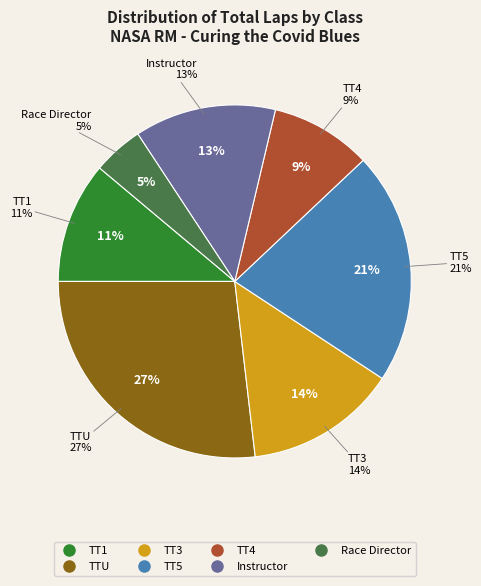

To the nearest percent, what portion does Race Director represent?

5%